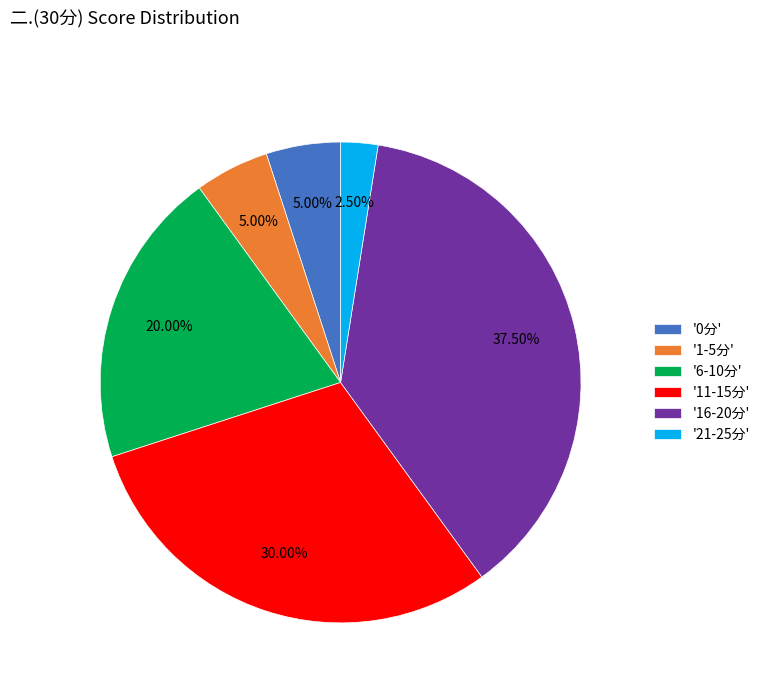

What is the smallest slice in the pie chart?

'21-25分'